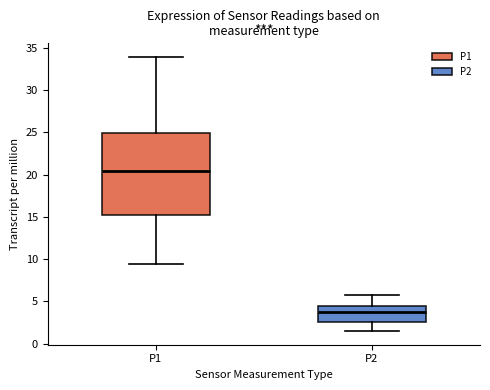

Reading left to right, read every box against the y-axis: the position of its median line, the range the box covers, and the ends of its whiskers. The values are not printed on the chart, so give them approximately, as read against the axis.

P1: median 20.5, box 15.0 to 25.0, whiskers 9.5 to 34.0
P2: median 4.0, box 2.5 to 4.5, whiskers 1.5 to 5.5